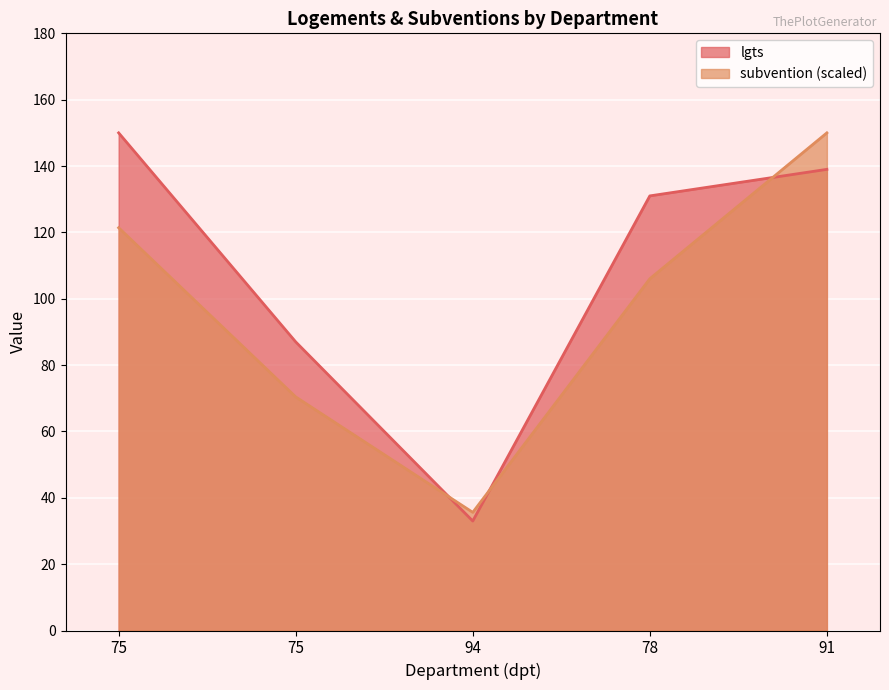

At which category does subvention reach its first local valley?

94